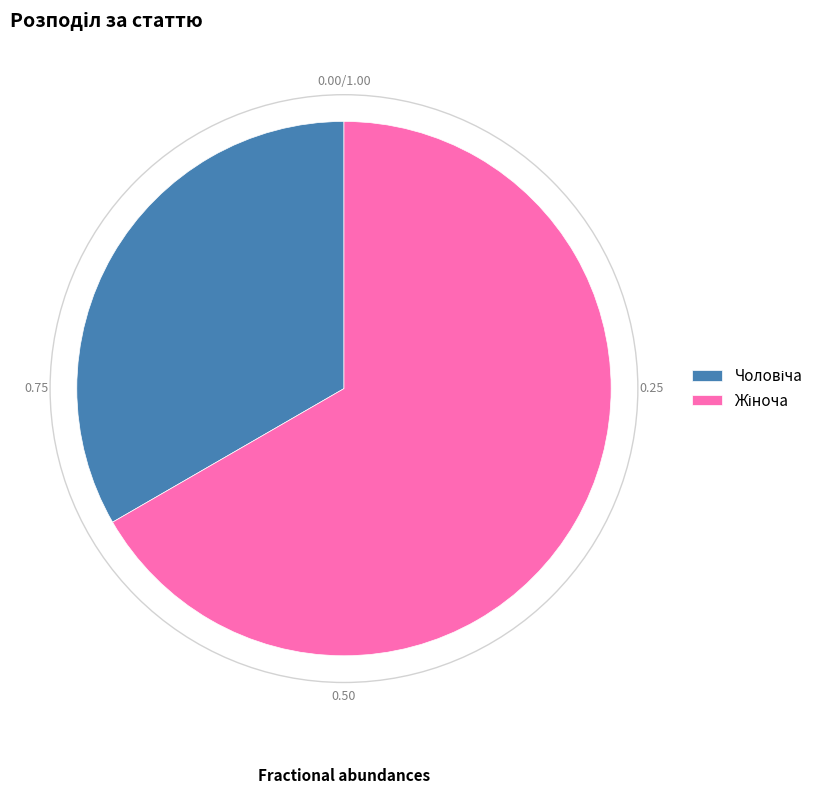

Is there any slice that represents more than half of the pie?

Yes